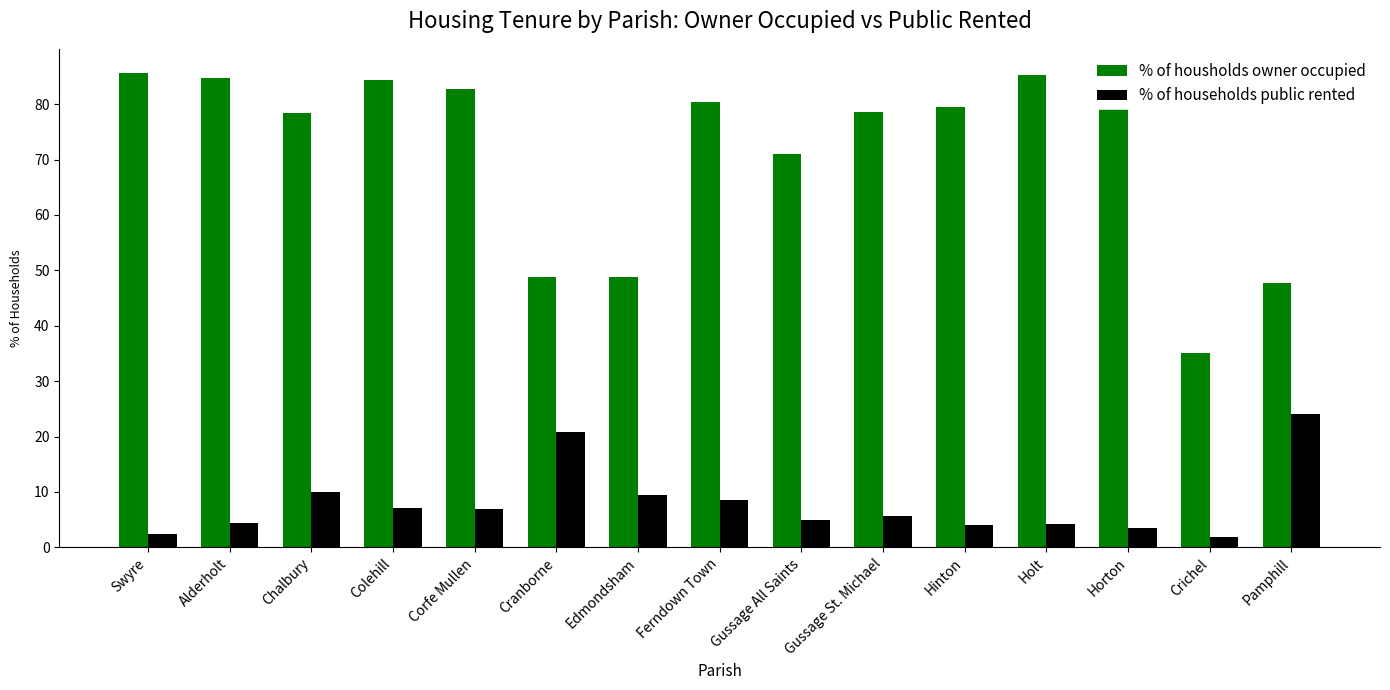

What is the value of the % of housholds owner occupied bar at the 5th from the left?

82.7